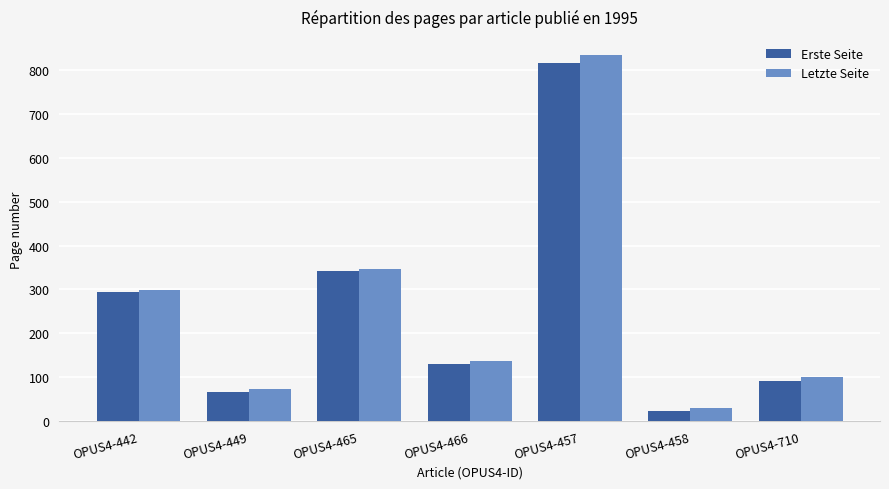

How many values in the Letzte Seite series are below 136?

3